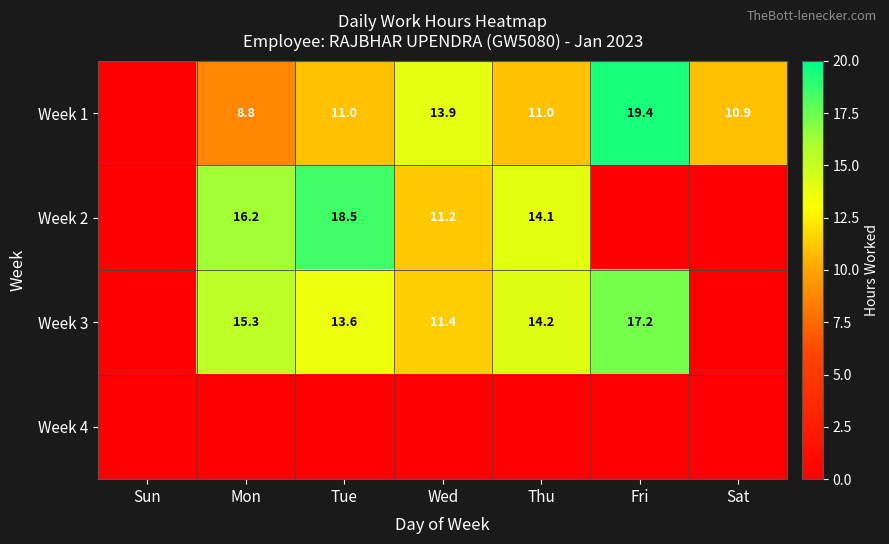

The value of Week 1 at Fri is 26.7. True or false?

False